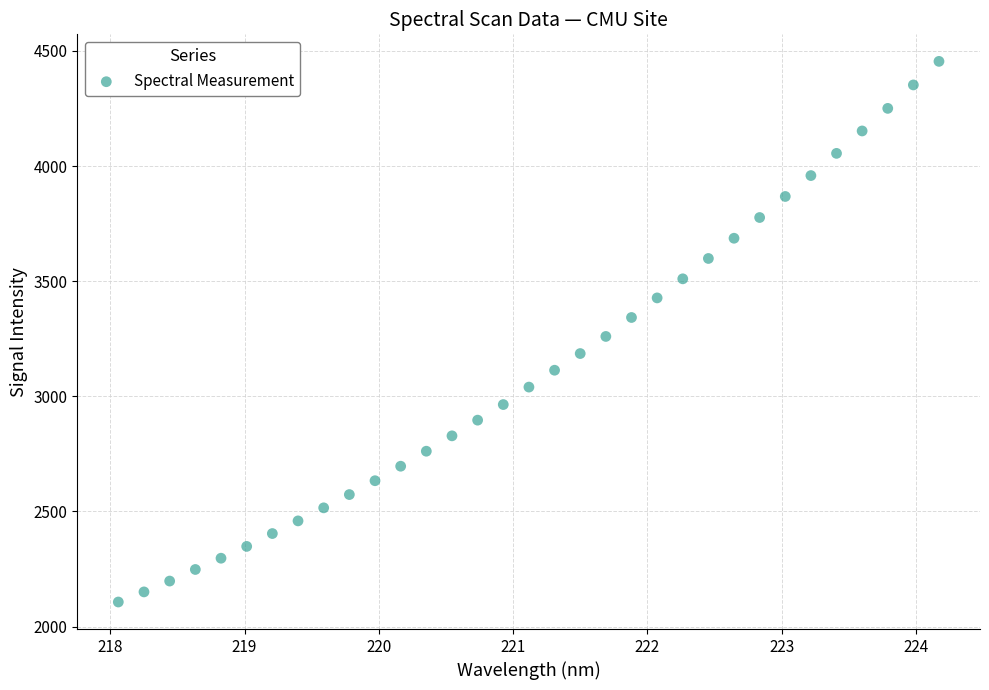

What is the range of X values (max minus min)?

6.1